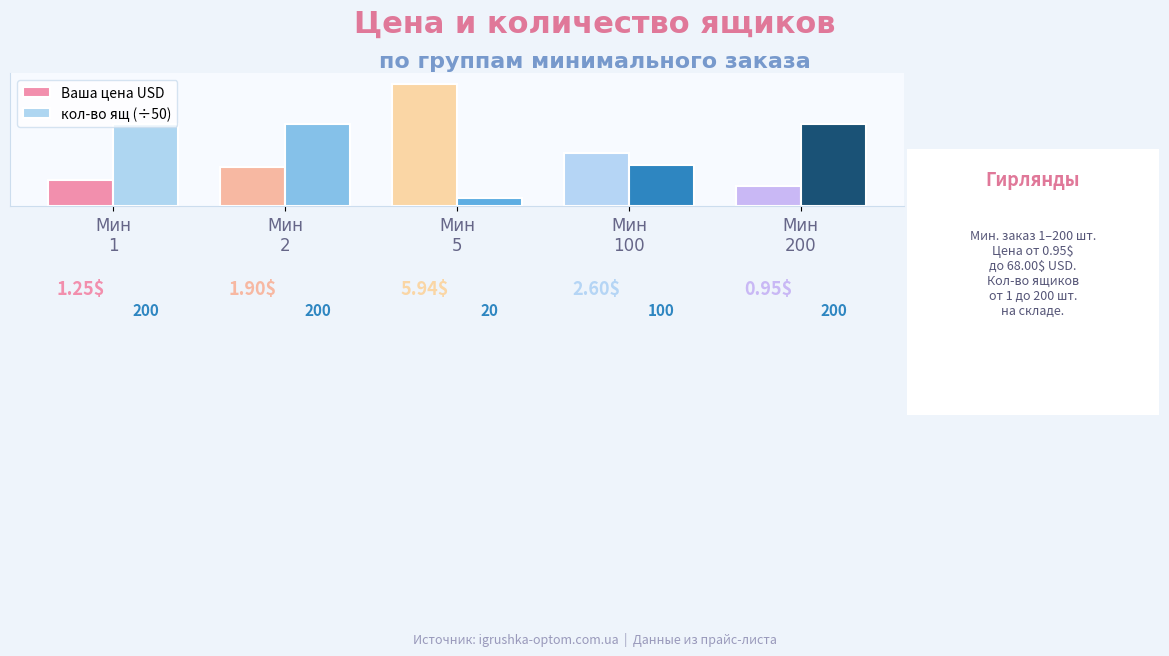

Does the chart contain any negative values?

No